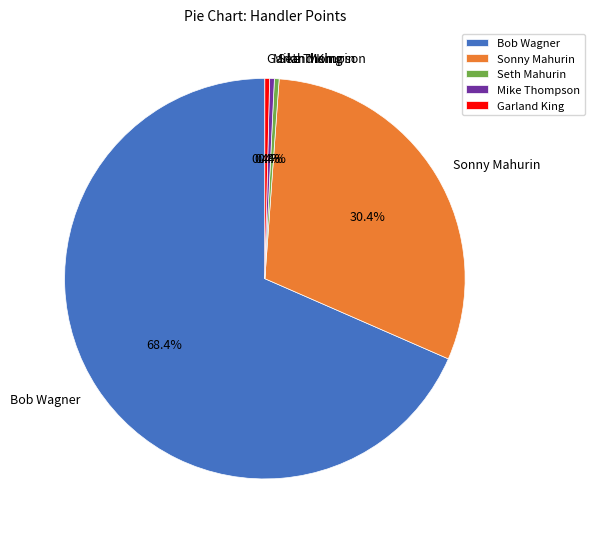

Between Bob Wagner and Mike Thompson, which is larger?

Bob Wagner